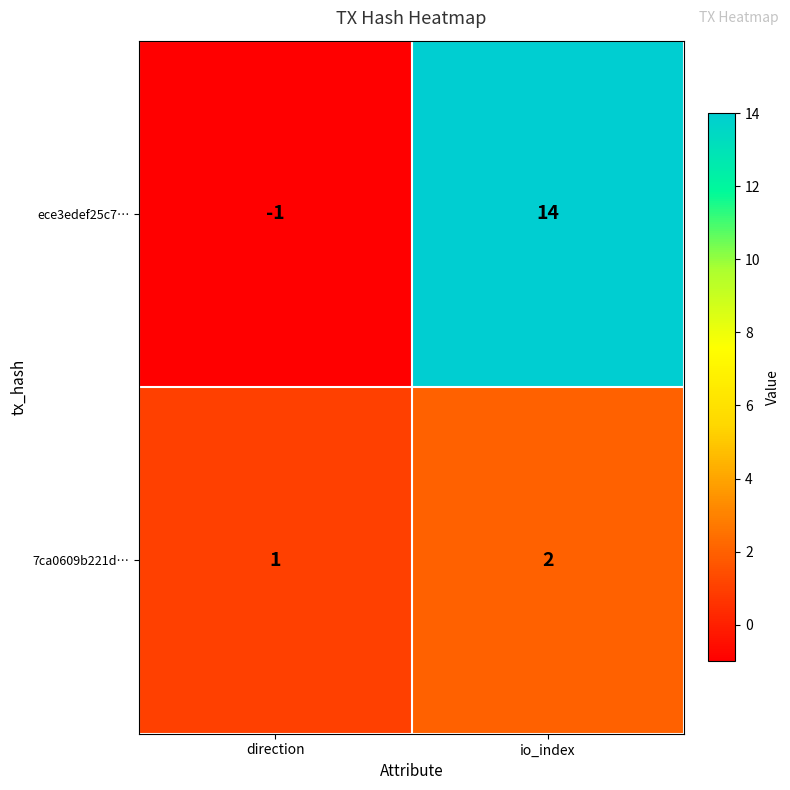

Rank the series at io_index from highest to lowest value.

ece3edef25c7…, 7ca0609b221d…